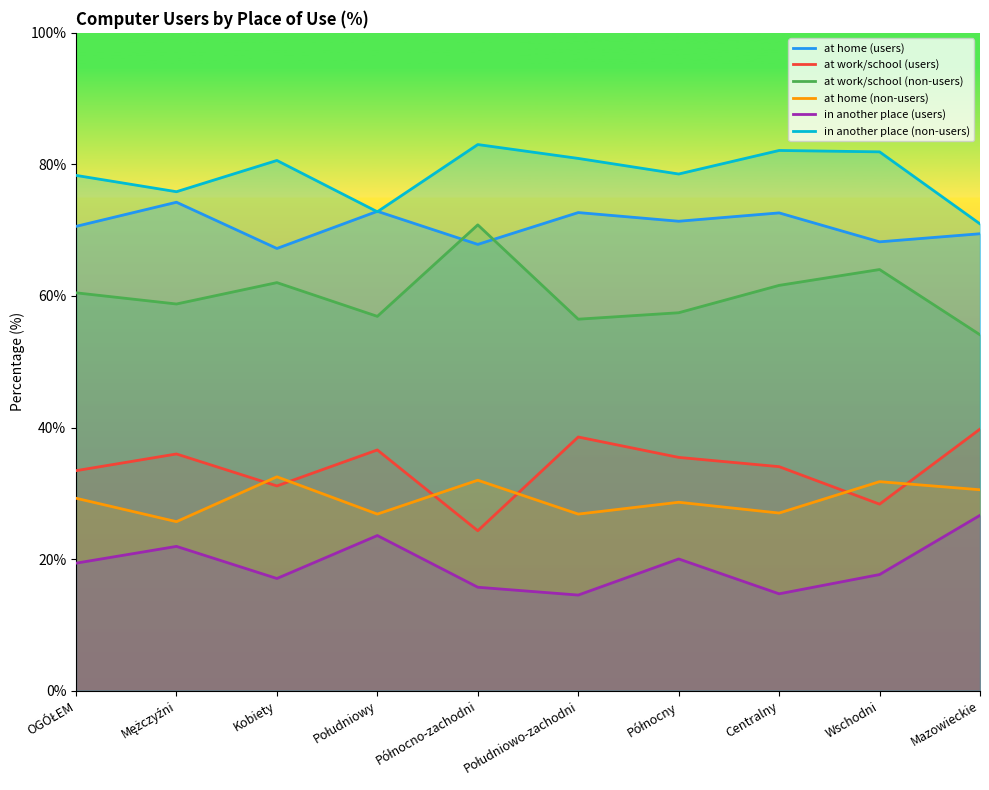

What is the difference between the maximum and minimum values in the at work/school (non-users) series?

16.7